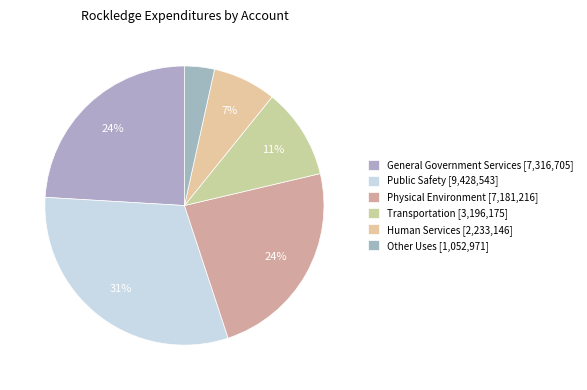

What is the total percentage of Transportation and Human Services?

17.9%